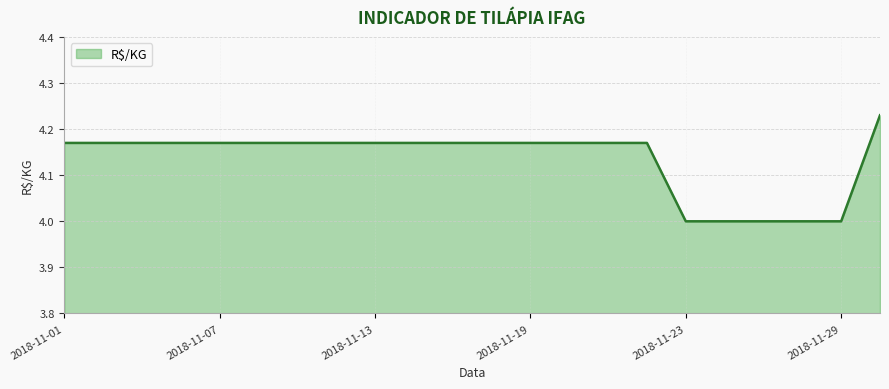

What is the minimum value shown in the chart?

4.0